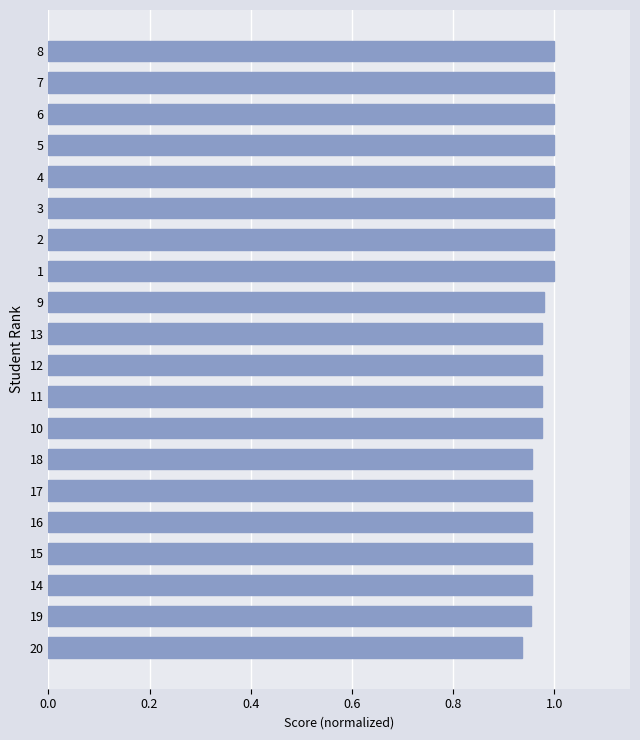

Is it true that the value at 12 is 0.4?

False